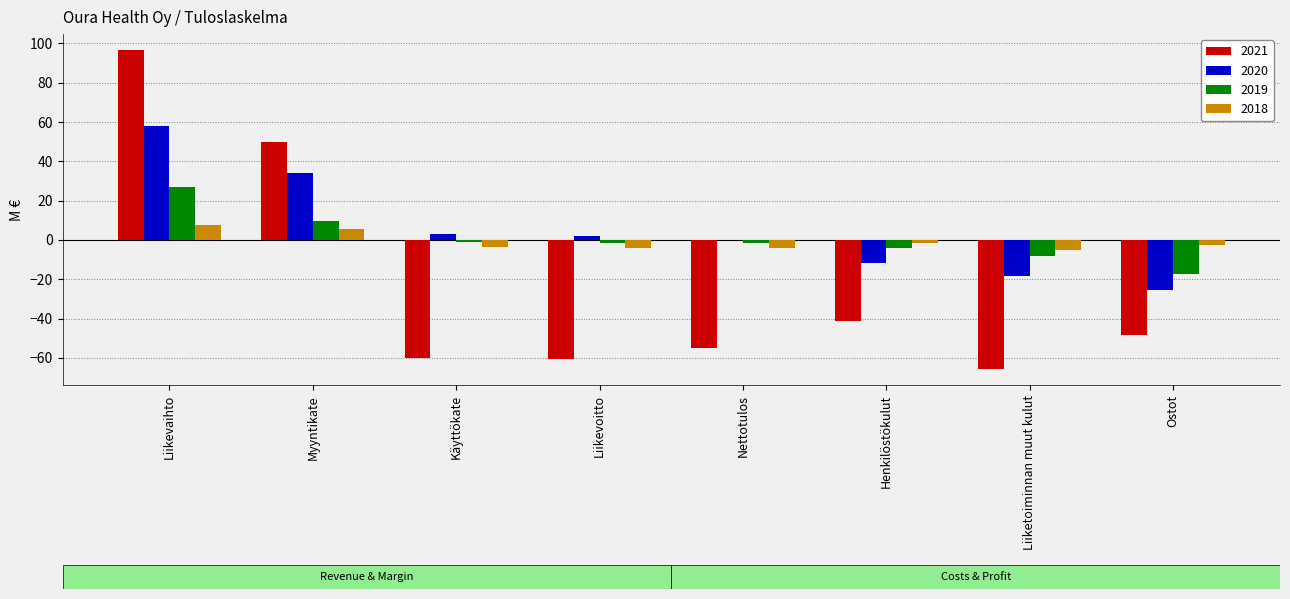

The value of 2019 at Myyntikate is 16.4. True or false?

False